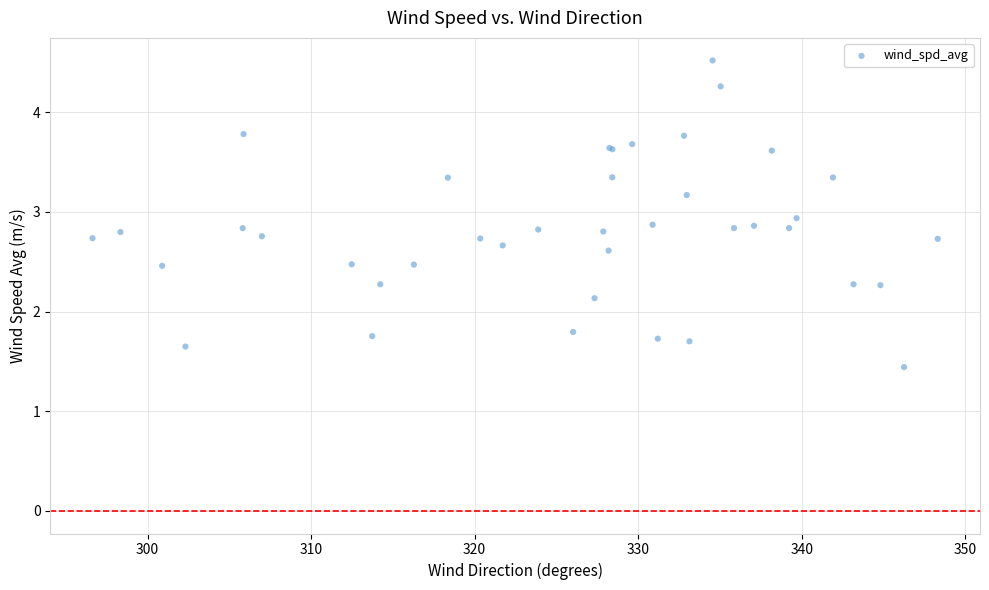

What Y value in the scatter plot is closest to 2?

2.1